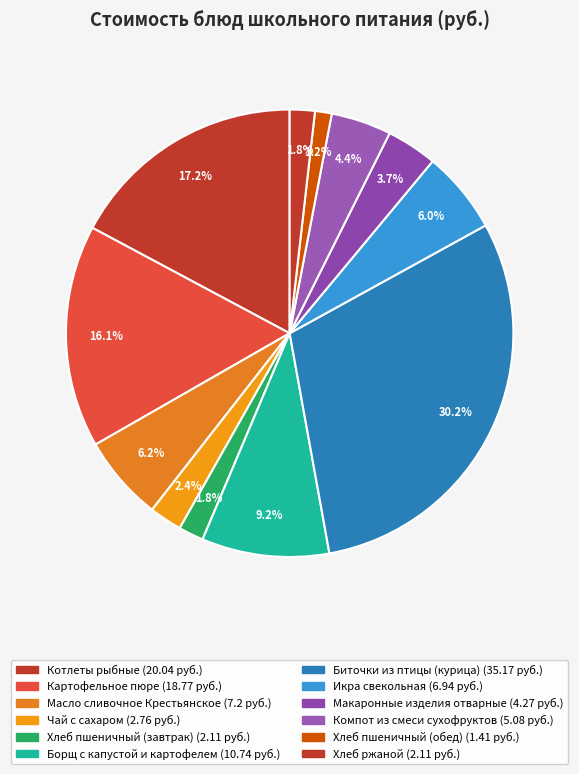

Which slice is the smallest?

Хлеб пшеничный (обед)